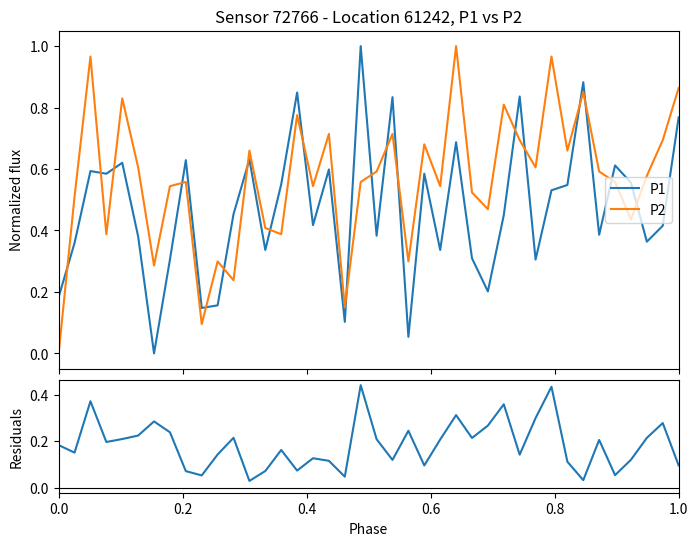

How many data points does each series have?

40